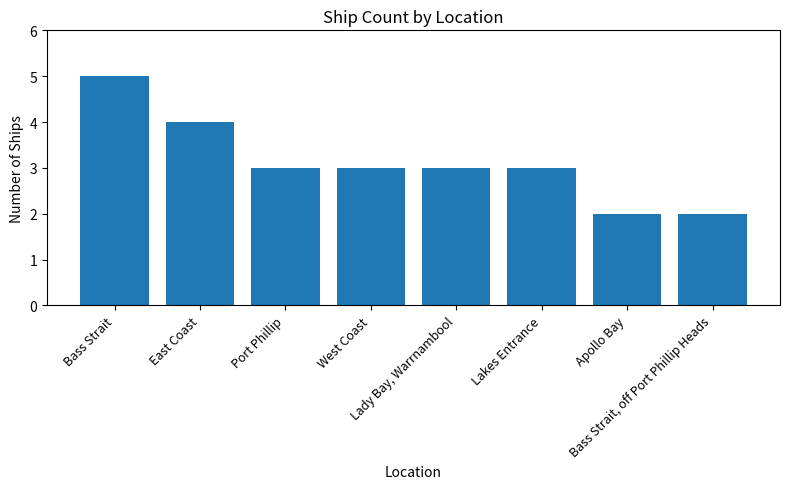

Is it true that the value at East Coast is 7?

False